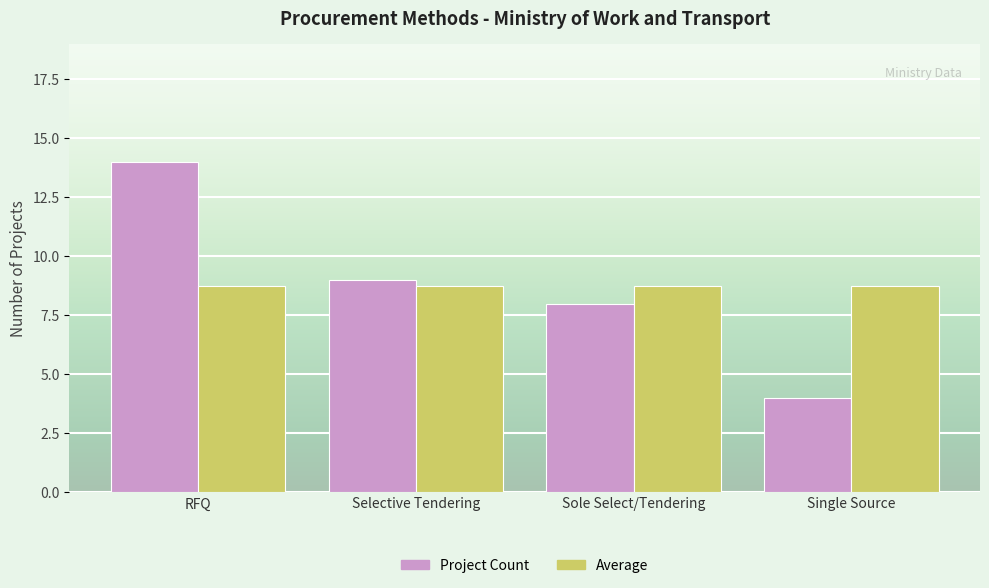

What is the approximate value of Project Count at RFQ?

14.0